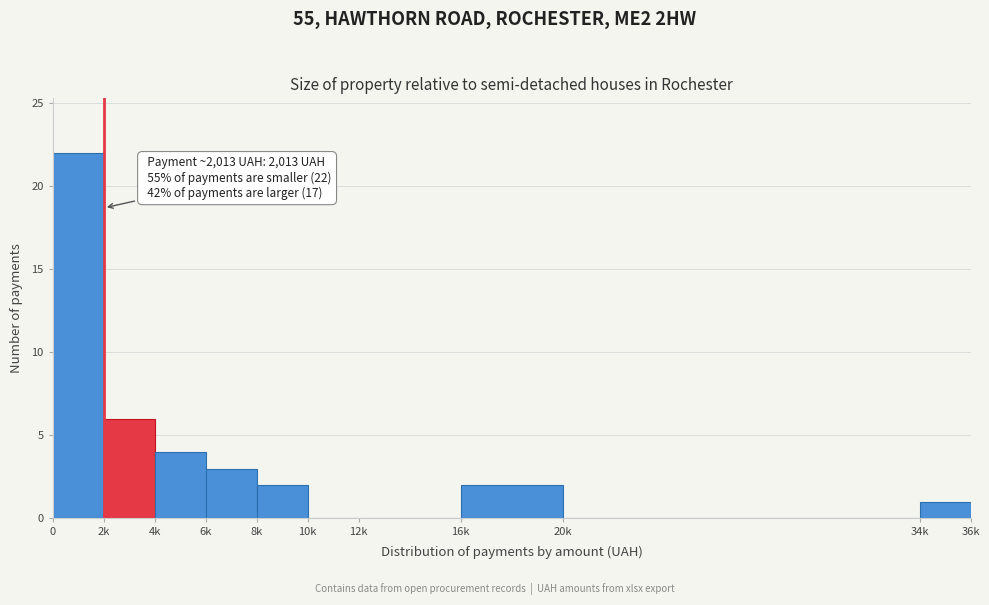

Reading right to left, extract all data points from this chart.

34k=1	20k=0	16k=2	12k=0	10k=0	8k=2	6k=3	4k=4	2k=6	0=22